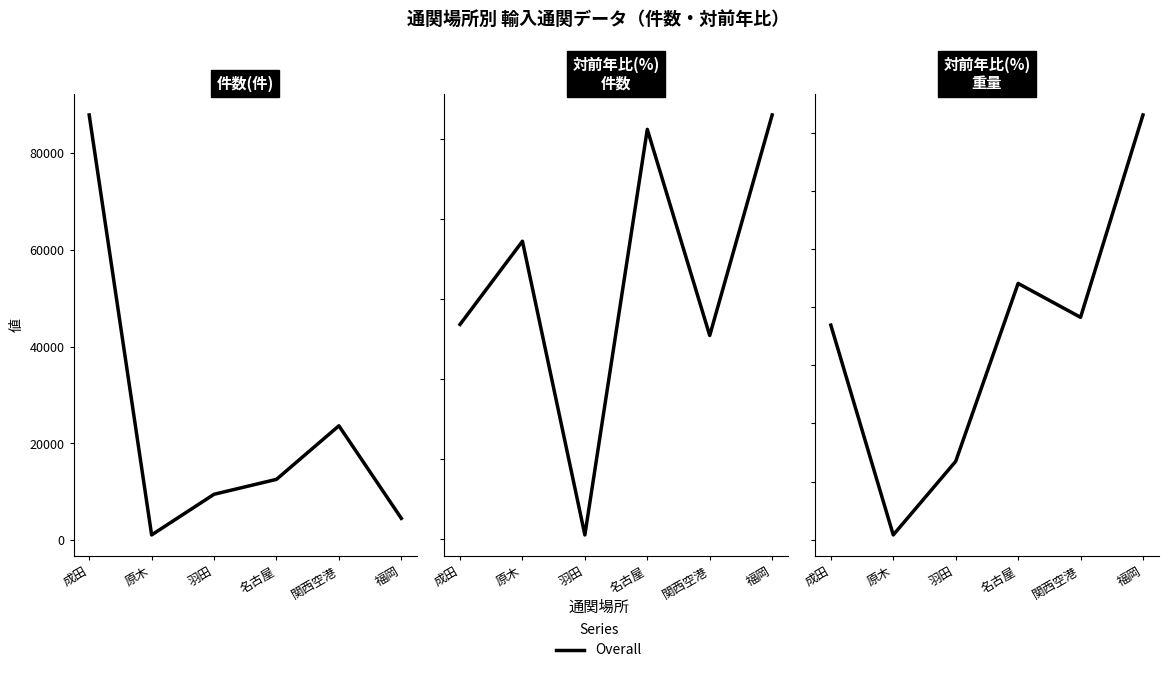

Where is the first local minimum?

原木